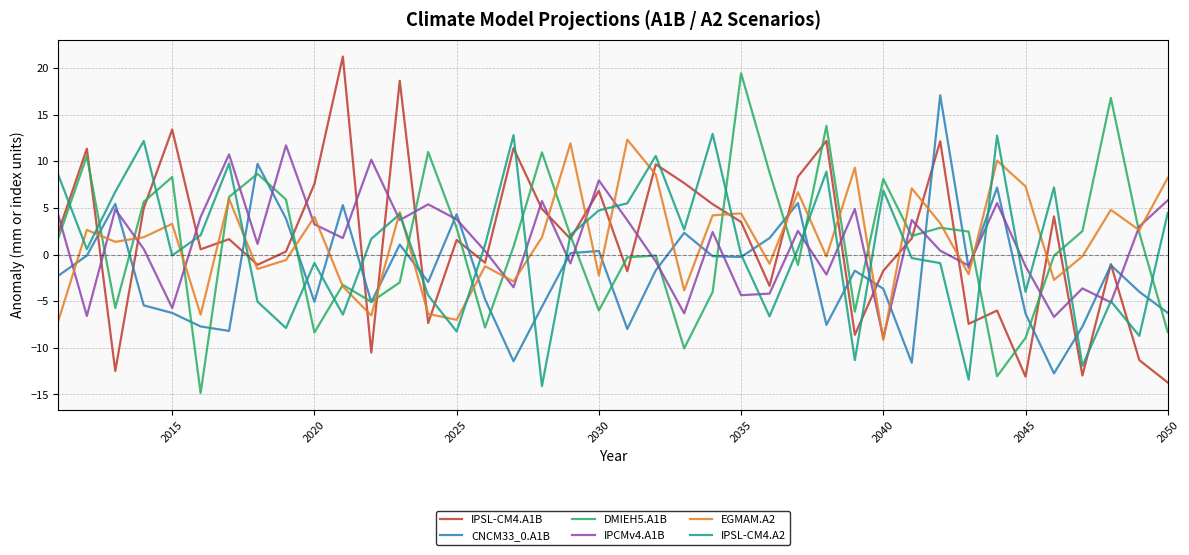

What is the minimum value shown in the chart?

-14.8